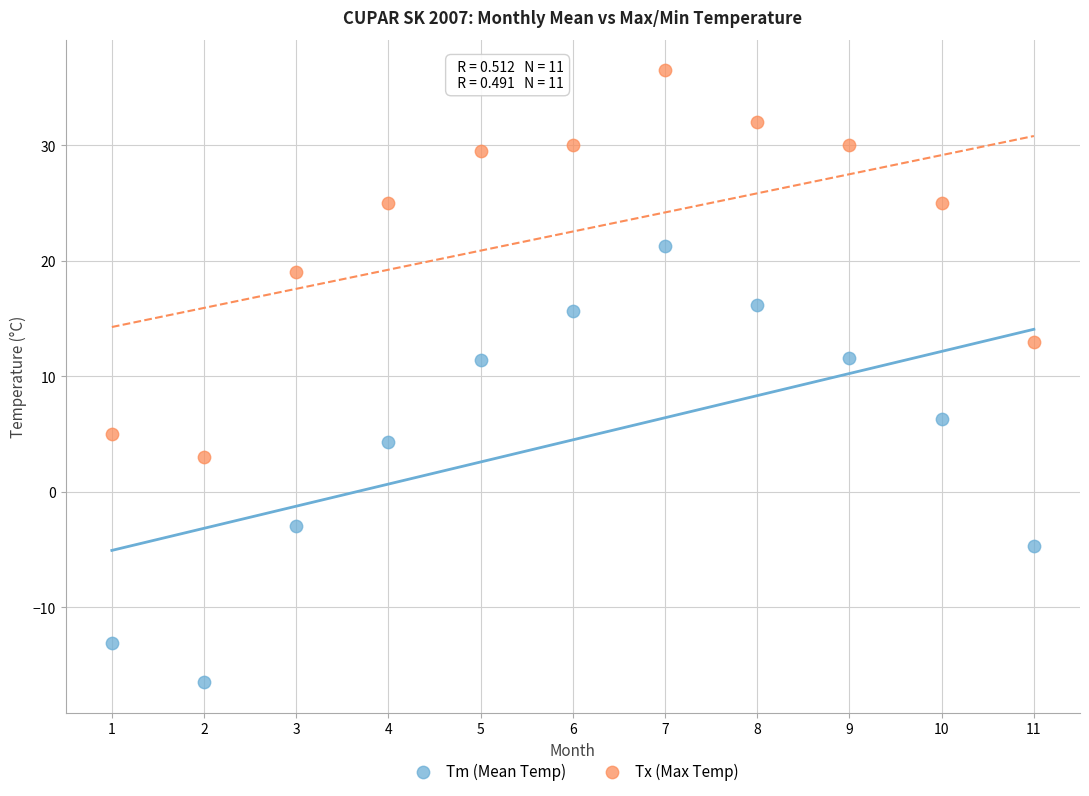

In the Tm (Mean Temp) series, what Y value is closest to 2?

4.3